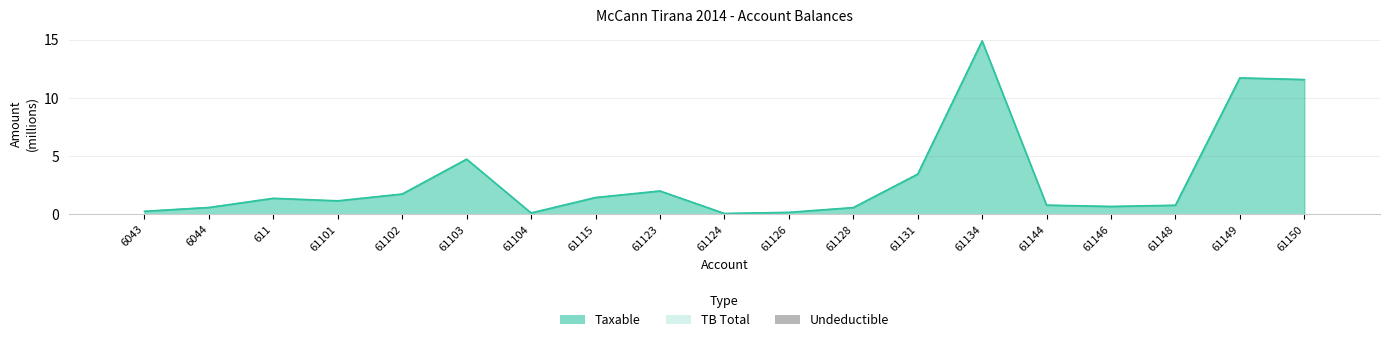

At which category does the chart reach its peak across all series?

61134